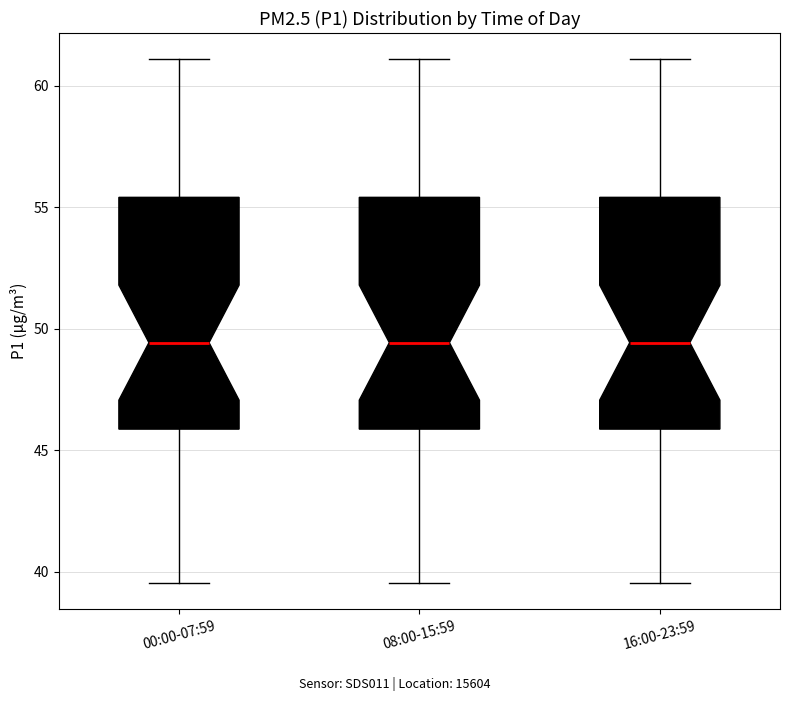

Where is the lower edge of the box for 00:00-07:59 on the y-axis? The values are not printed on the chart, so give them approximately, as read against the axis.

46.0